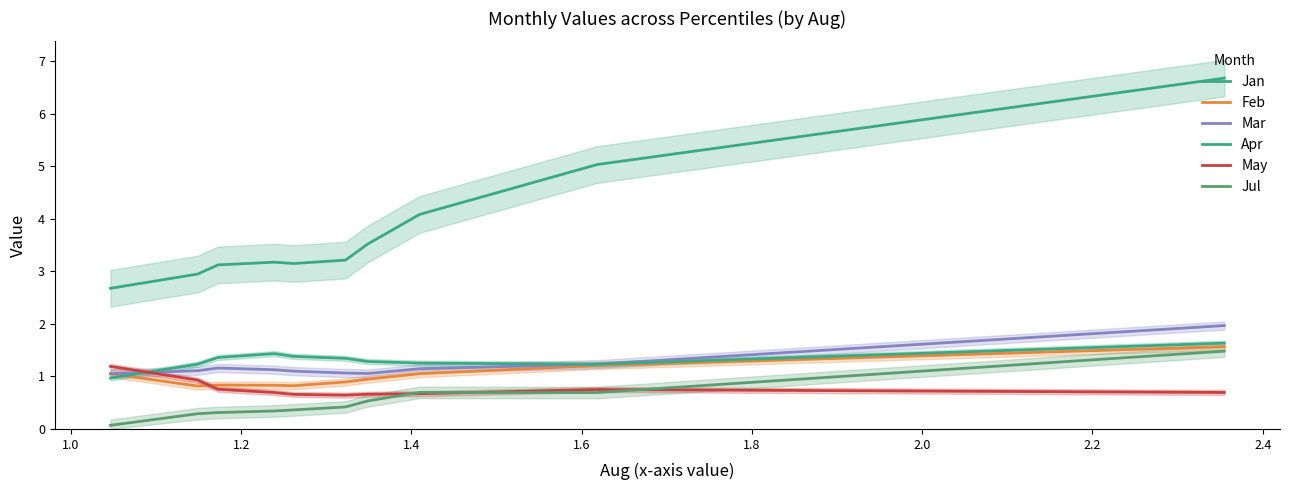

Rank the series by their maximum value, from lowest to highest.

May, Jul, Feb, Apr, Mar, Jan